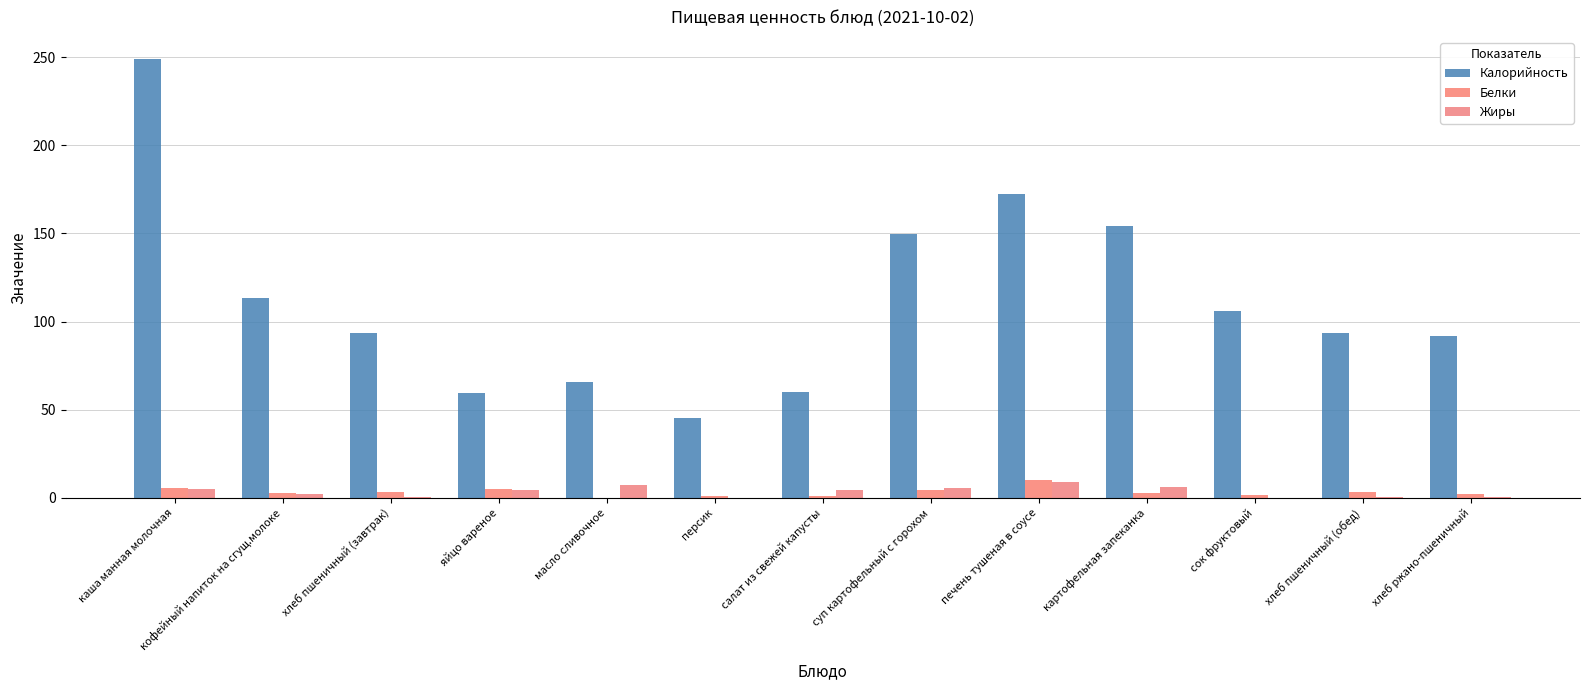

How many groups of bars are there?

13